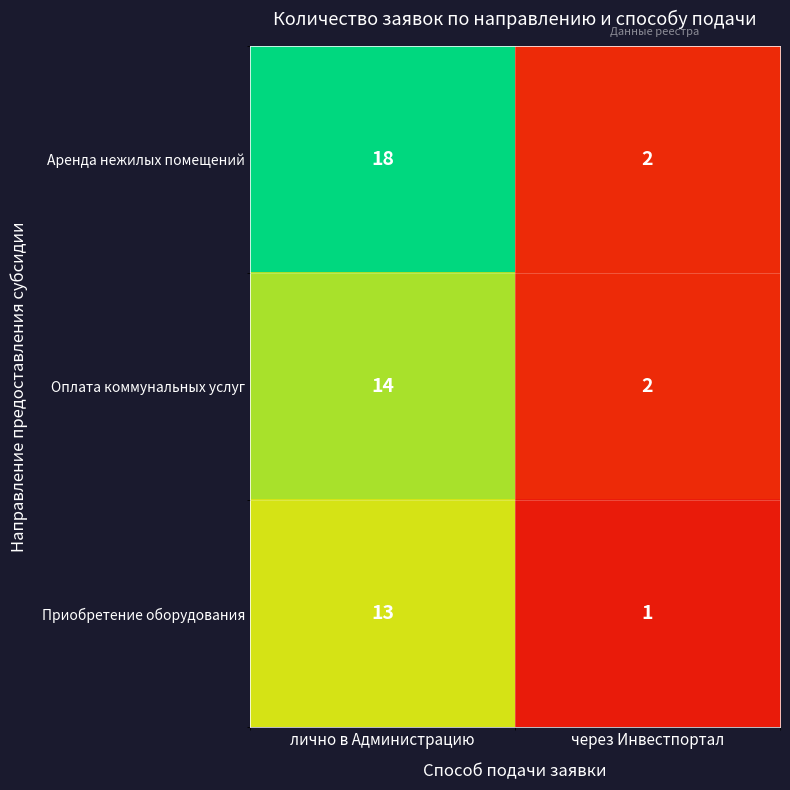

Which label corresponds to the largest value in the chart?

лично в Администрацию